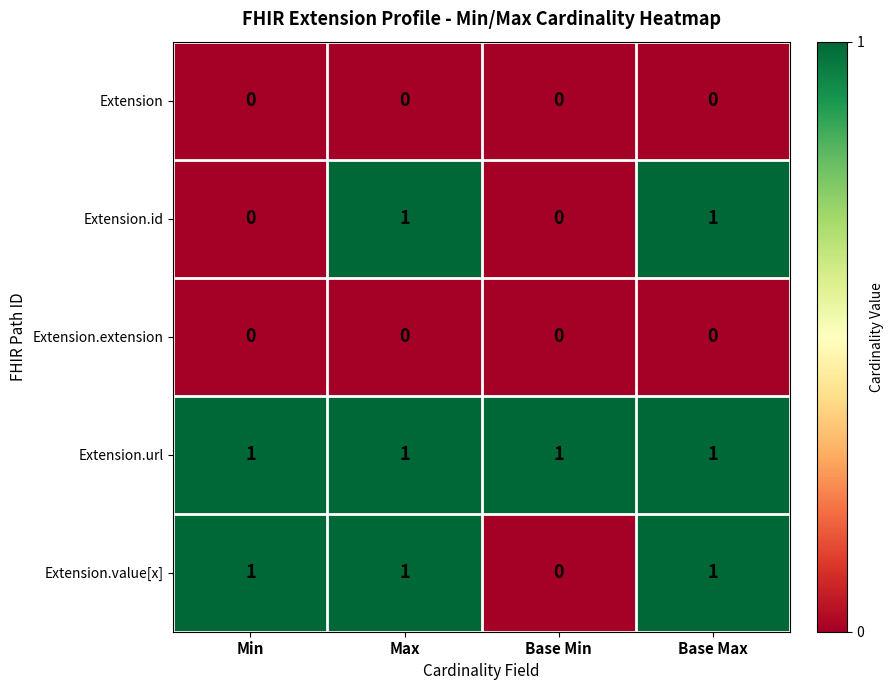

Which series has the largest total across all categories?

Extension.url